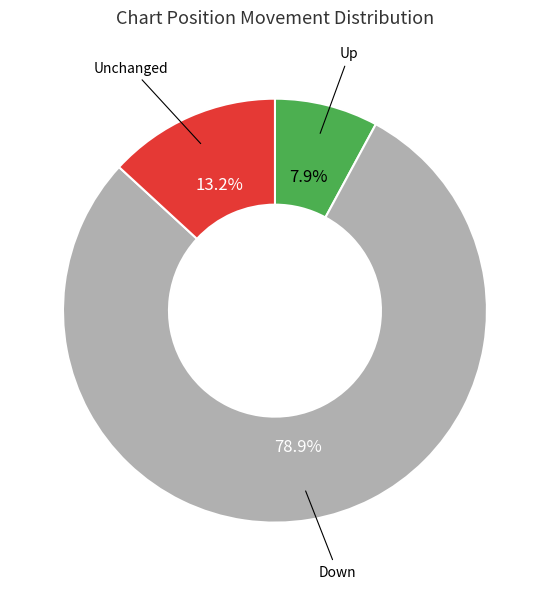

Does any single category account for the majority?

Yes